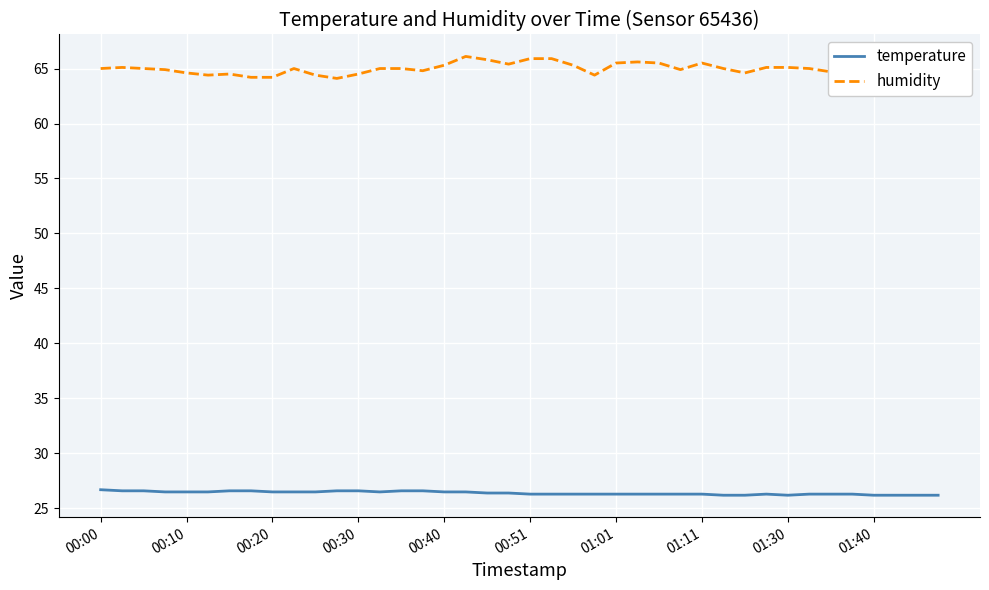

The value of humidity at 10 is 97.3. True or false?

False